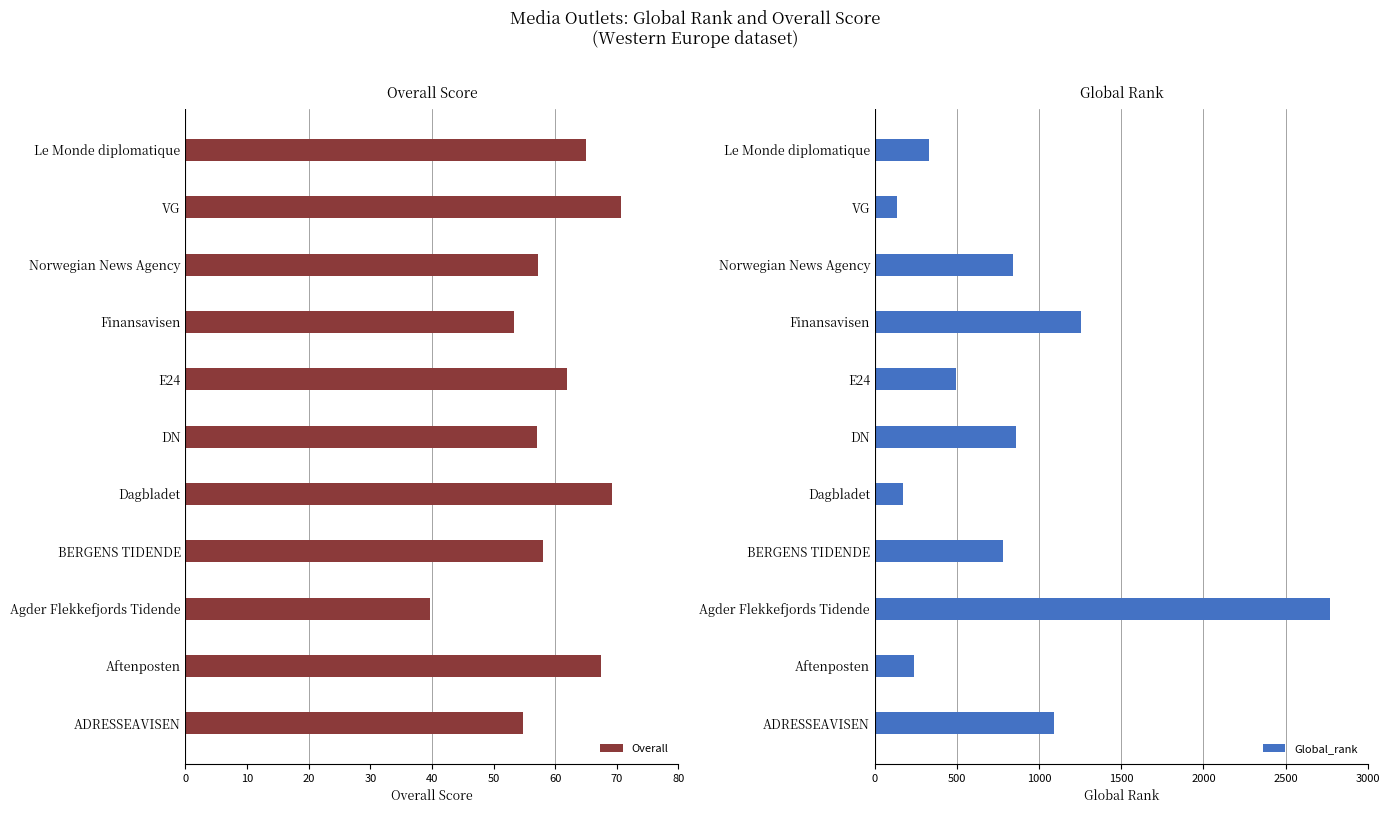

Is it true that Overall equals 57.0 at DN?

True